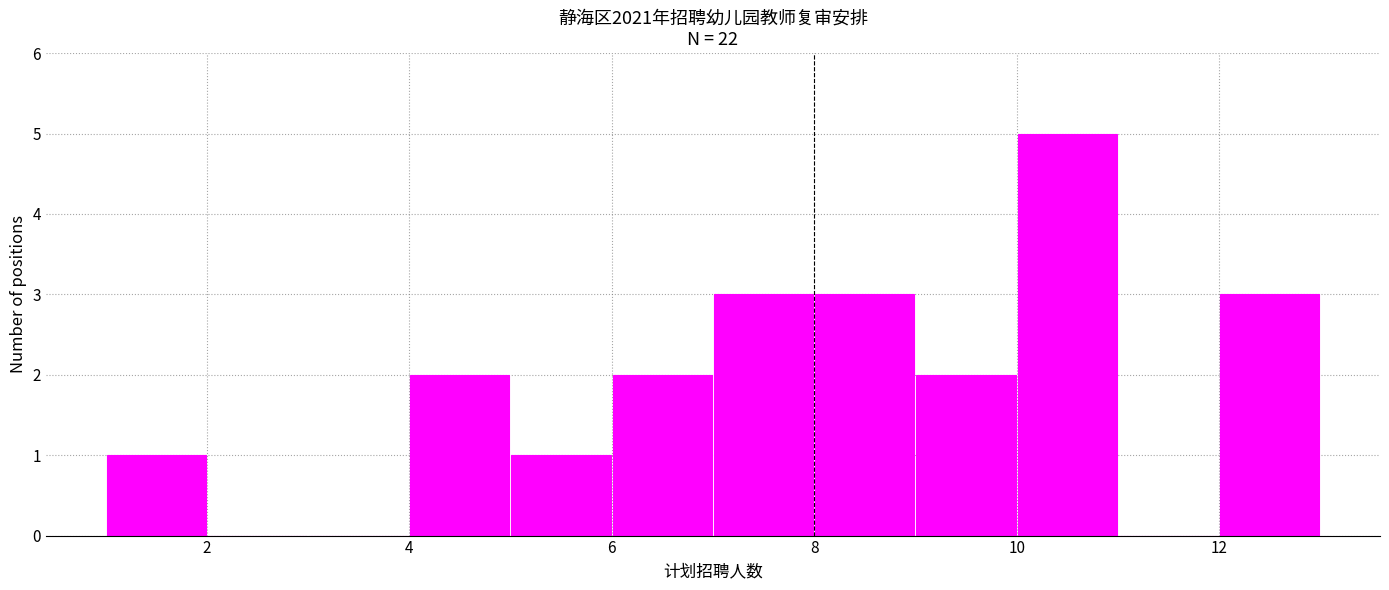

Reading left to right, list every bar in this chart as the range it spans on the x-axis followed by its height. The values are not printed on the chart, so give them approximately, as read against the axis.

1 to 2: 1
2 to 3: 0
3 to 4: 0
4 to 5: 2
5 to 6: 1
6 to 7: 2
7 to 8: 3
8 to 9: 3
9 to 10: 2
10 to 11: 5
11 to 12: 0
12 to 13: 3